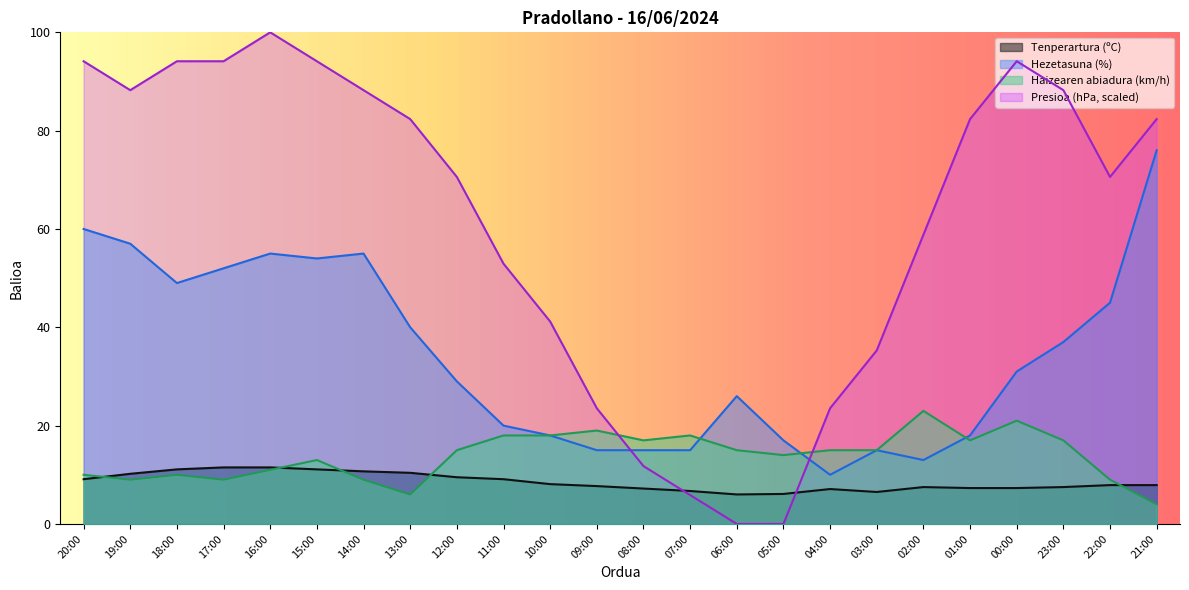

Does the chart have visible grid lines?

No